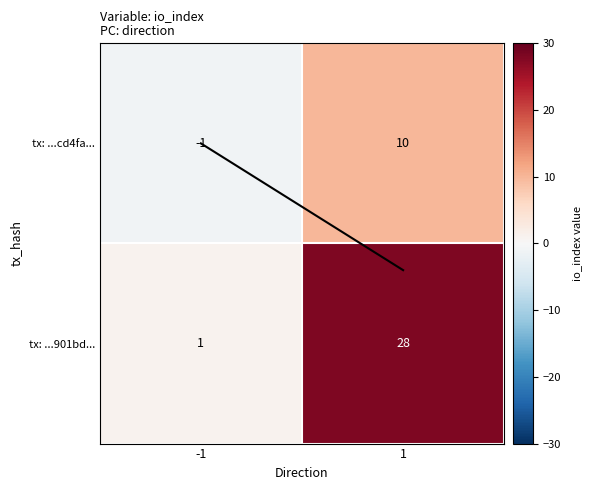

What is the sum of all tx: ...901bd... values?

29